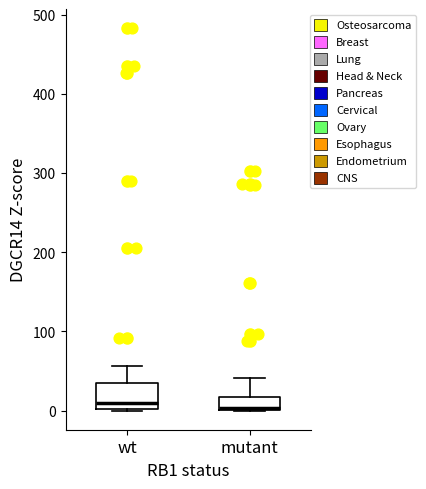

Reading left to right, read every box against the y-axis: the position of its median line, the range the box covers, and the ends of its whiskers. The values are not printed on the chart, so give them approximately, as read against the axis.

wt: median 10, box 0 to 40, whiskers 0 to 60
mutant: median 0, box 0 to 20, whiskers 0 to 40